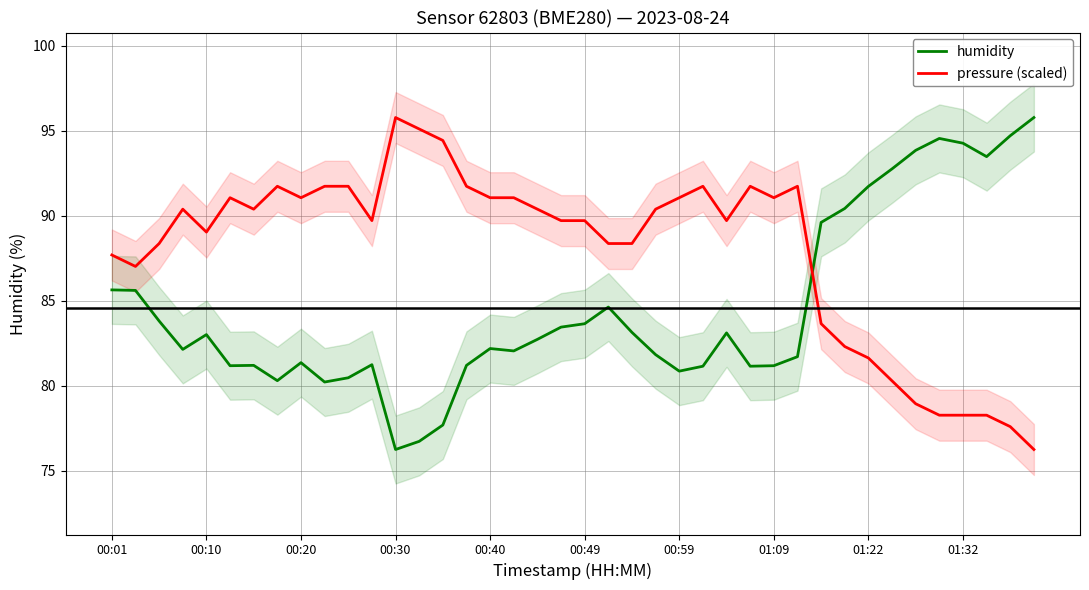

List the series in order of their peak value, lowest first.

humidity, pressure (scaled)